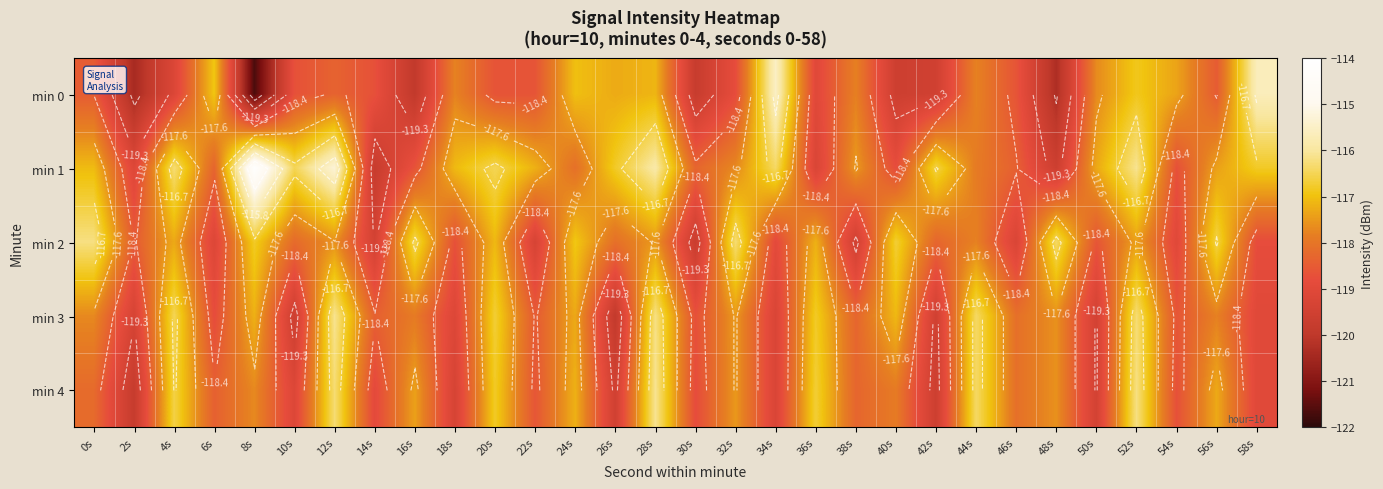

The min 0 series shows -47.4 at 42s. True or false?

False